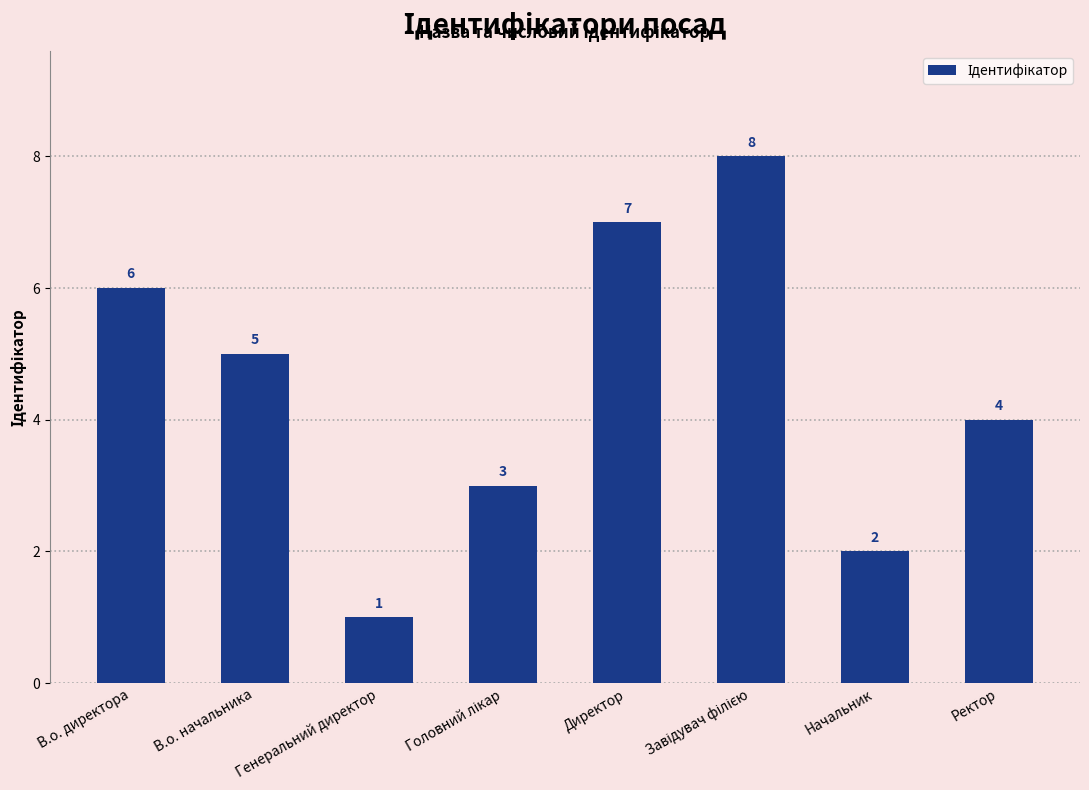

Reading left to right, extract all data points from this chart.

6	5	1	3	7	8	2	4